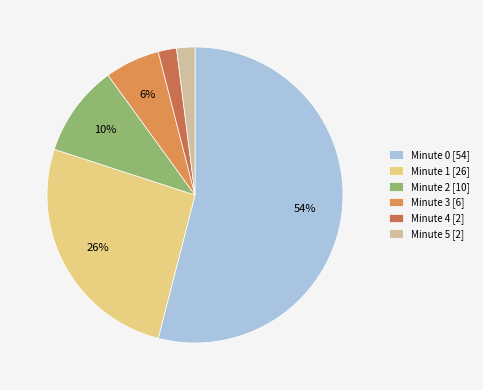

What is the majority slice?

Minute 0 [54]